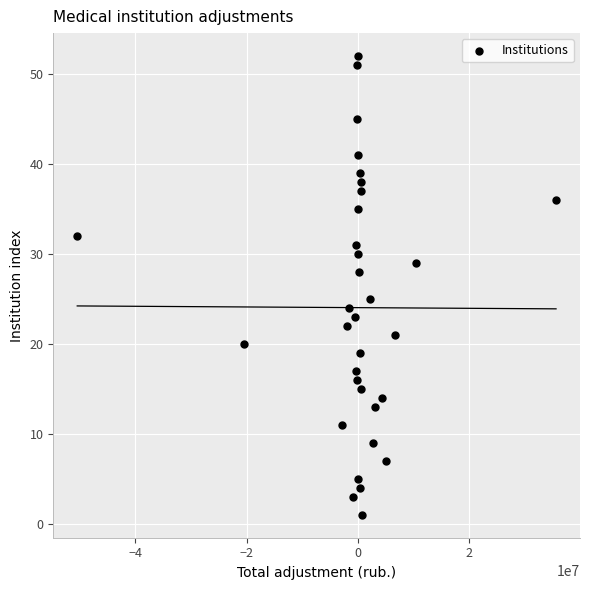

What Y value in the scatter plot is closest to 26?

25